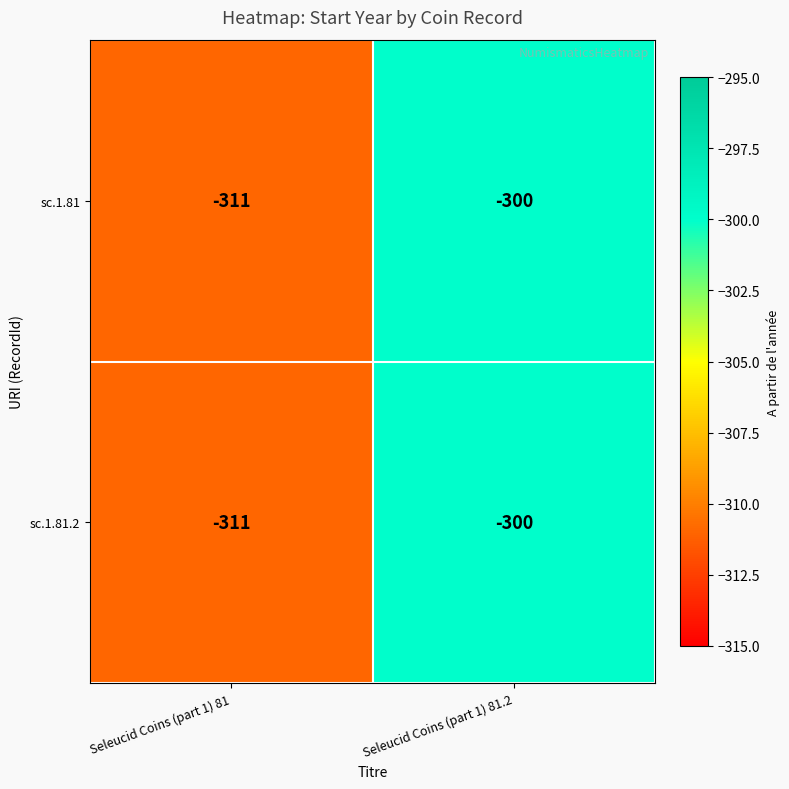

True or false: sc.1.81.2 has a value of -424 at Seleucid Coins (part 1) 81.

False